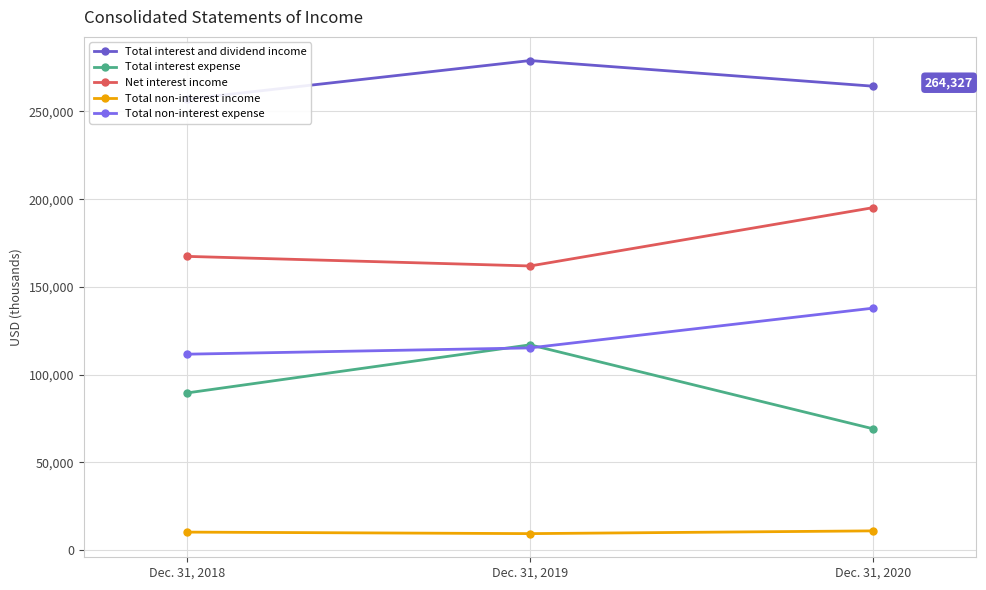

Rank the series at Dec. 31, 2018 from lowest to highest value.

Total non-interest income, Total interest expense, Total non-interest expense, Net interest income, Total interest and dividend income